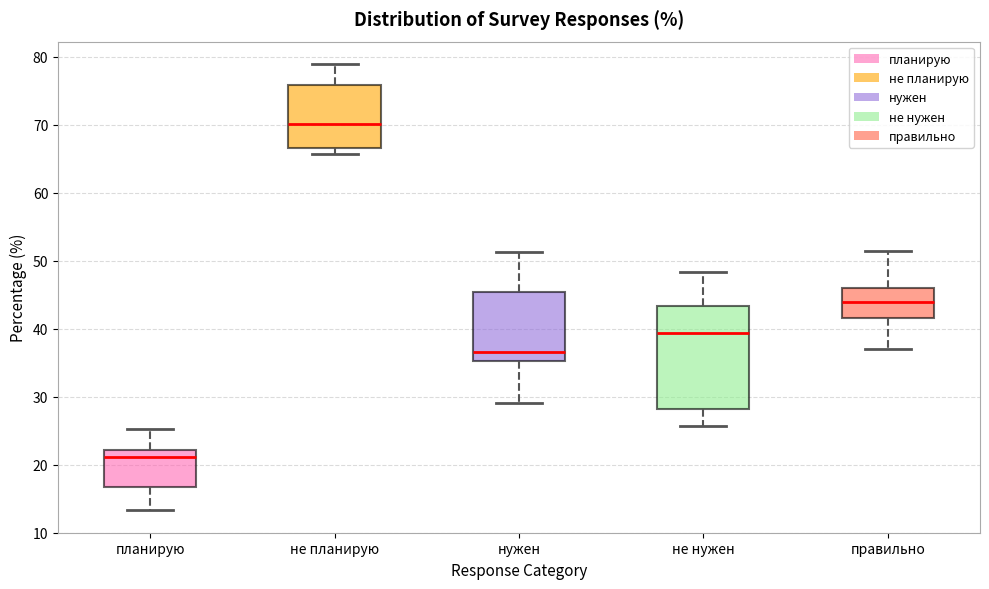

Which box is the tallest, from its lower edge to its upper edge?

не нужен